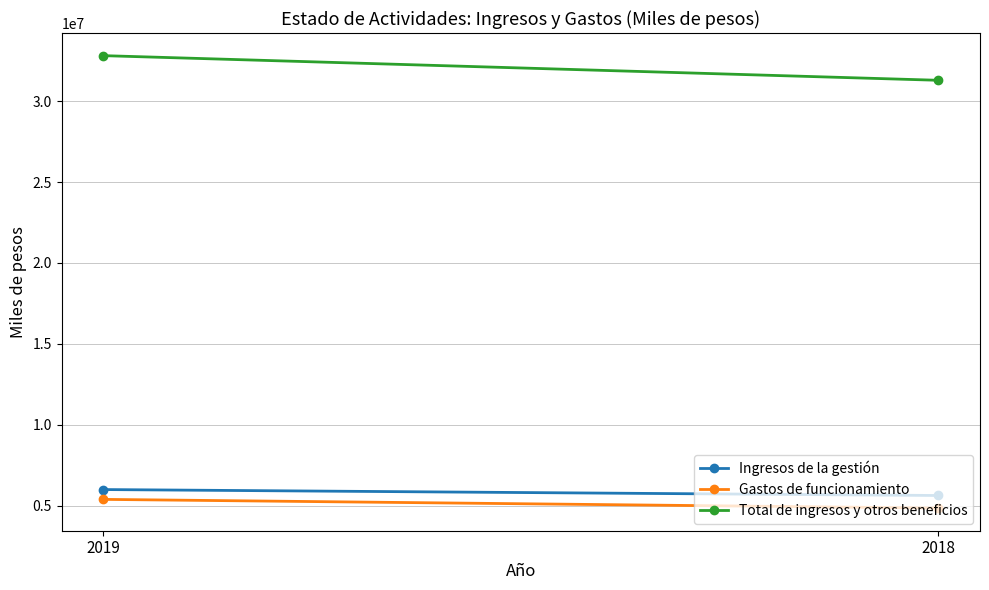

How many lines are shown in the chart?

3